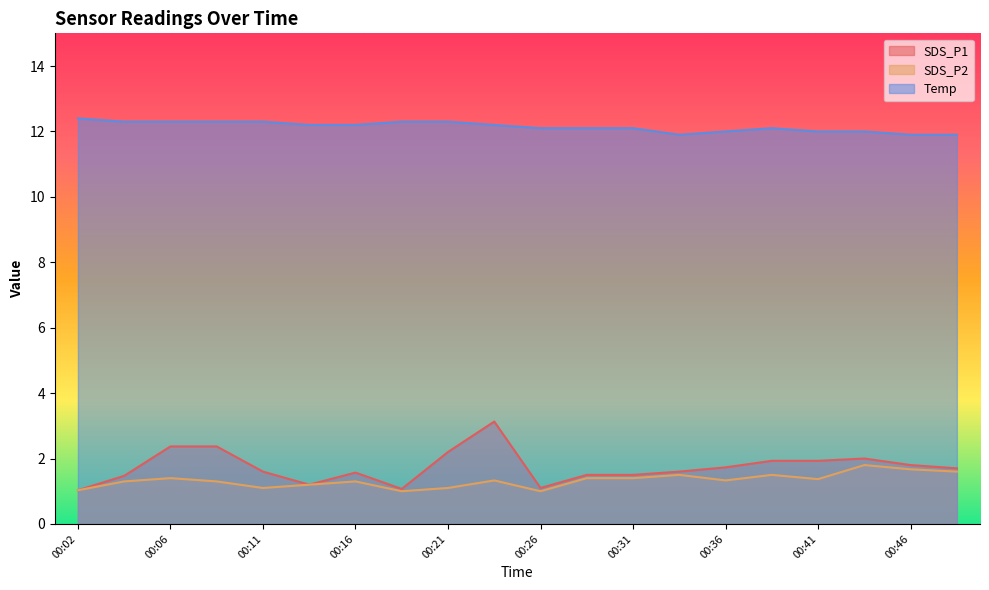

Is the value of SDS_P1 at 00:31 greater than the value of SDS_P2 at 00:26?

Yes